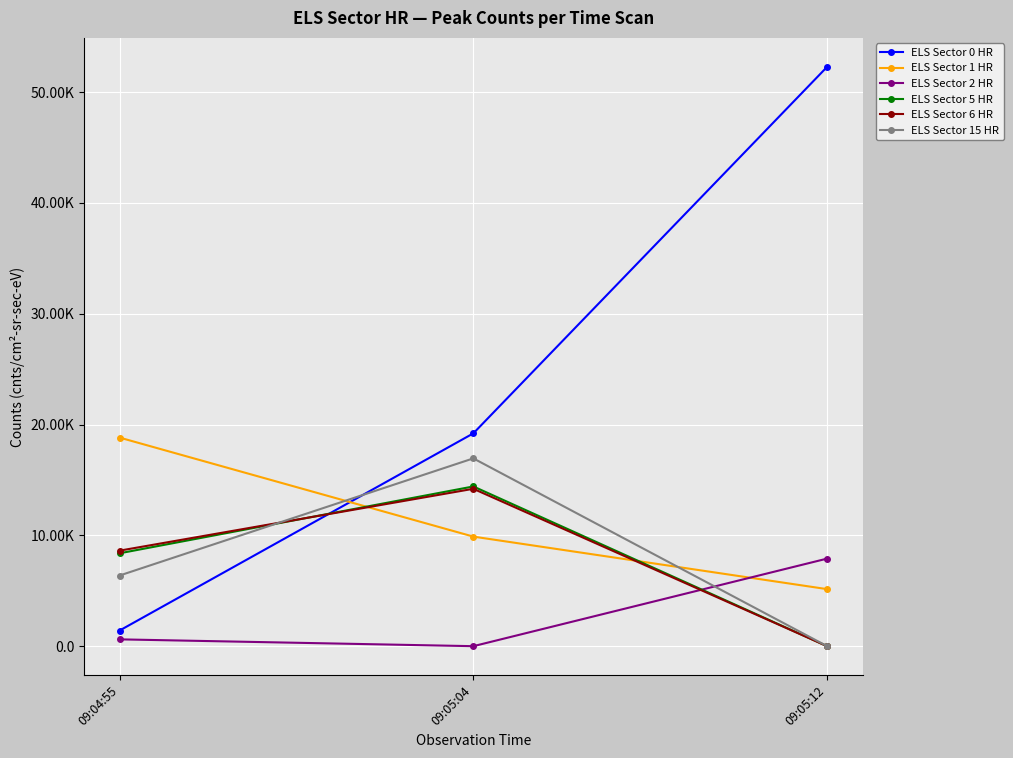

Reading left to right, transcribe all the data shown in this chart.

ELS Sector 0 HR: 09:04:55=1409.3	09:05:04=19205.2	09:05:12=52279.2
ELS Sector 1 HR: 09:04:55=18824.7	09:05:04=9888.2	09:05:12=5147.7
ELS Sector 2 HR: 09:04:55=615.9	09:05:04=0.0	09:05:12=7903.3
ELS Sector 5 HR: 09:04:55=8381.6	09:05:04=14414.1	09:05:12=0.0
ELS Sector 6 HR: 09:04:55=8620.1	09:05:04=14202.5	09:05:12=0.0
ELS Sector 15 HR: 09:04:55=6375.8	09:05:04=16948.0	09:05:12=0.0